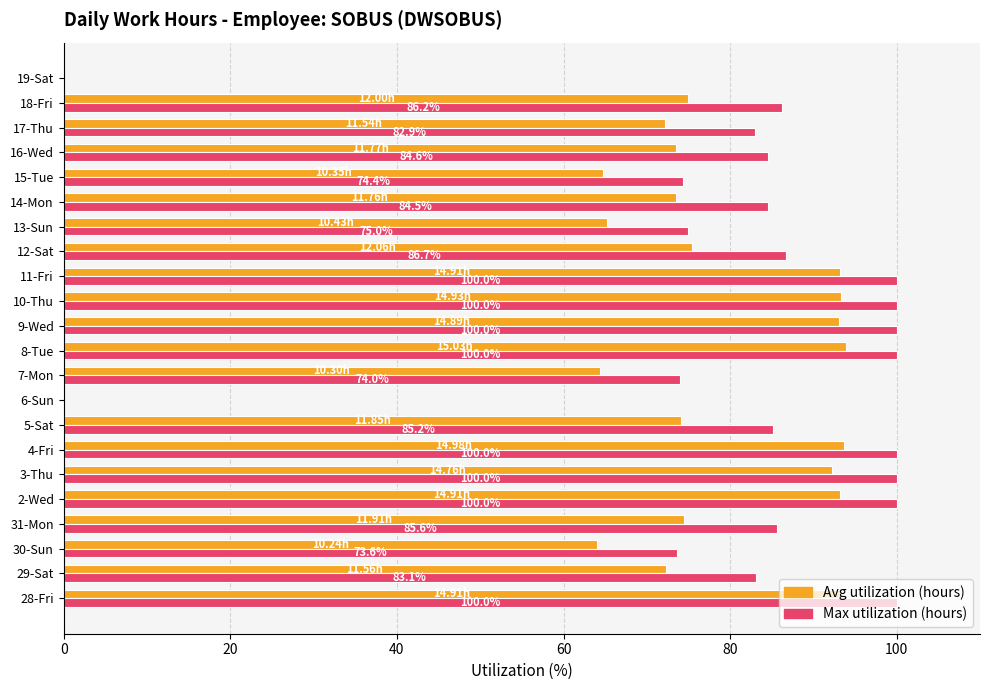

What is the total value across all series at 9-Wed?

193.1